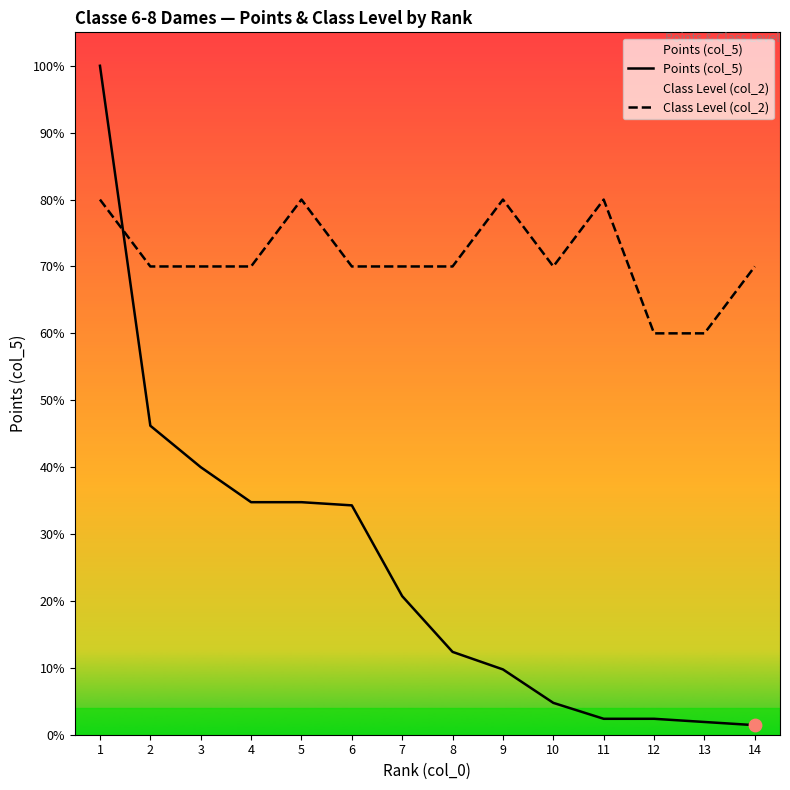

Is the value of Class Level (col_2) at 6 greater than the value of Points (col_5) at 1?

No